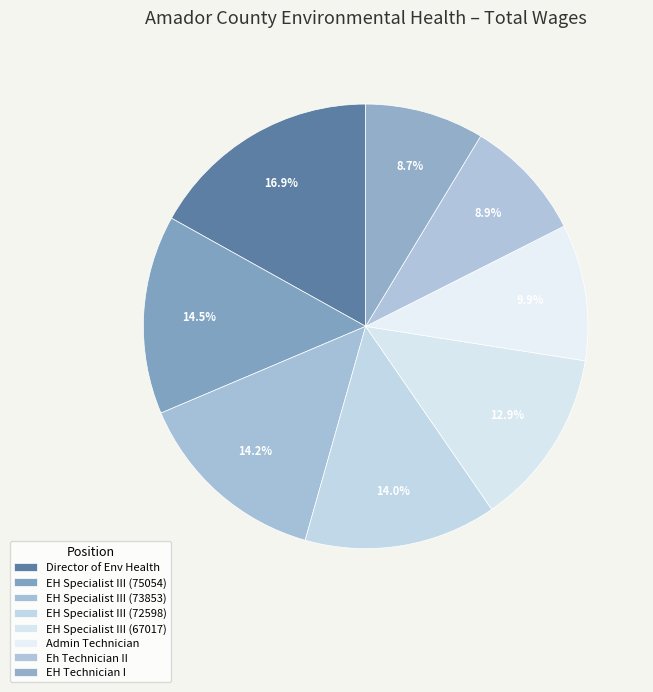

How many slices are in this pie chart?

8